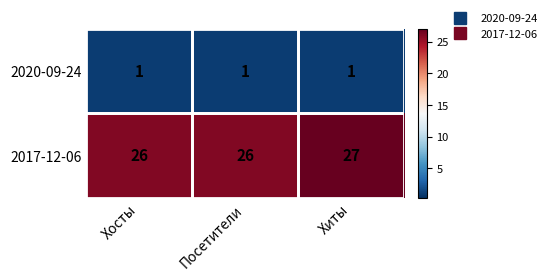

At which category is the sum across all series the highest?

Хиты